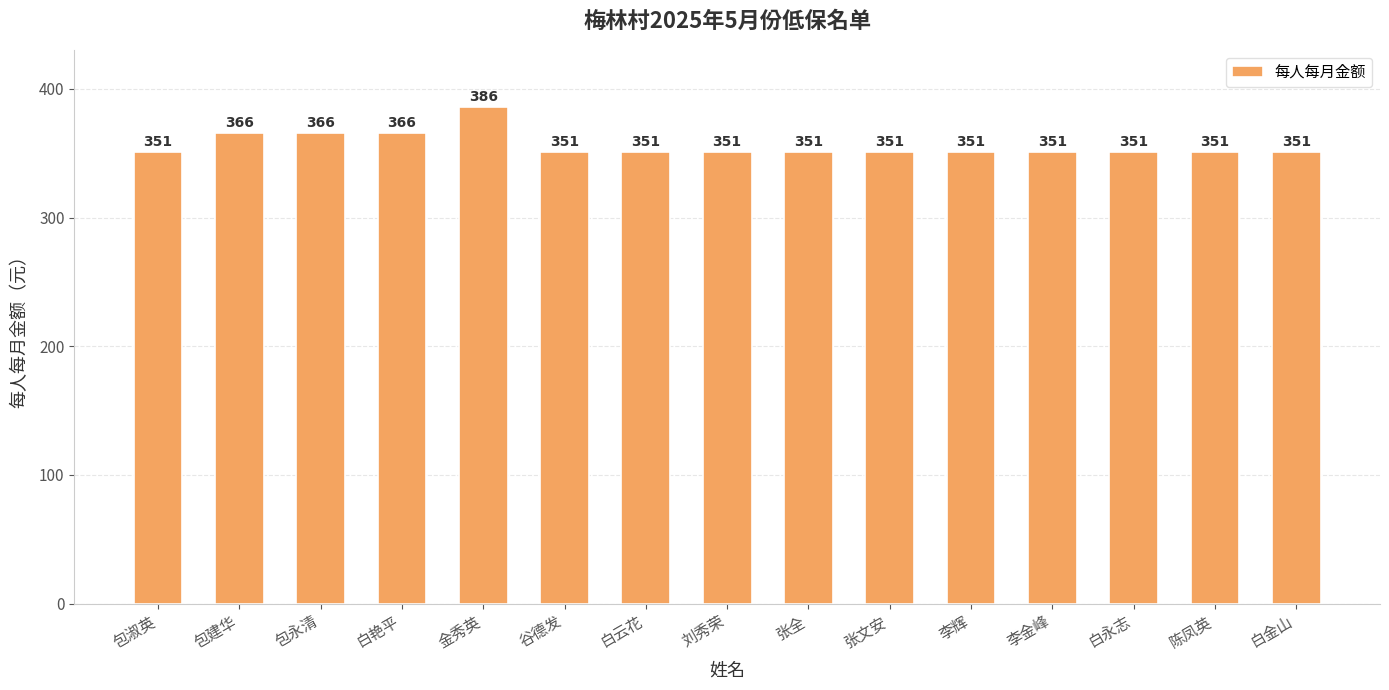

What is the change in value from 白艳平 to 白云花?

-15